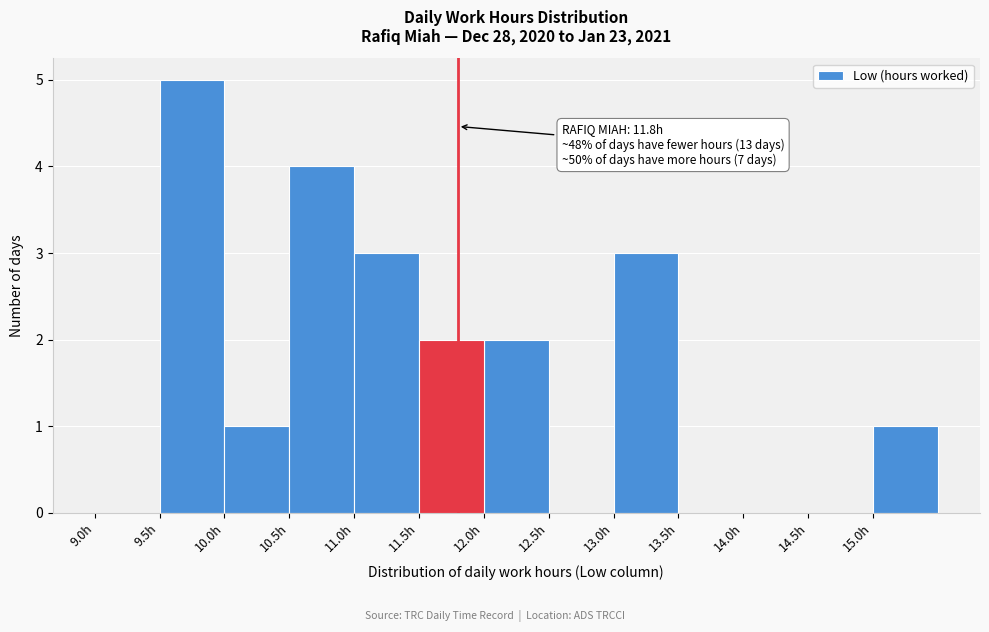

Over which range of the x-axis is the bar tallest?

9.5 to 10.0